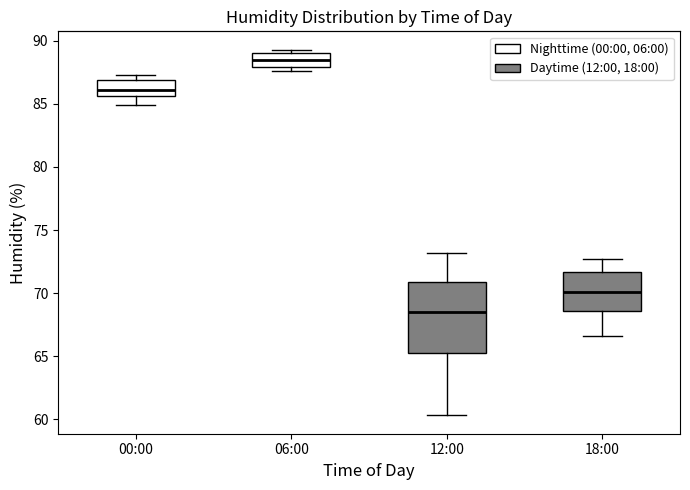

Reading left to right, read every box against the y-axis: the position of its median line, the range the box covers, and the ends of its whiskers. The values are not printed on the chart, so give them approximately, as read against the axis.

00:00: median 86.0, box 85.5 to 87.0, whiskers 85.0 to 87.5
06:00: median 88.5, box 88.0 to 89.0, whiskers 87.5 to 89.5
12:00: median 68.5, box 65.5 to 71.0, whiskers 60.5 to 73.0
18:00: median 70.0, box 68.5 to 71.5, whiskers 66.5 to 72.5